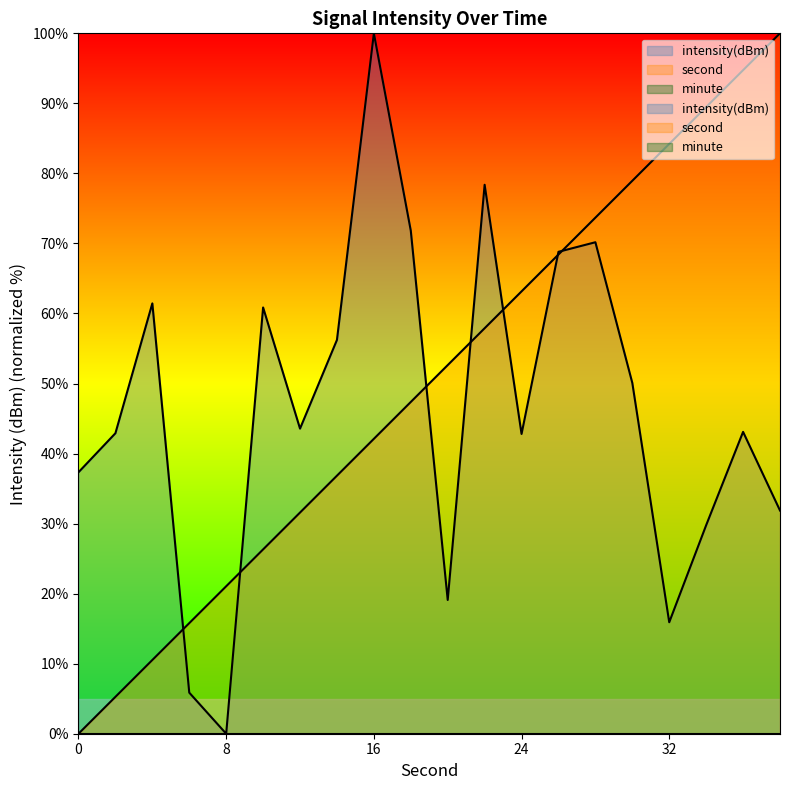

The value of intensity at 22 is 130.4. True or false?

False